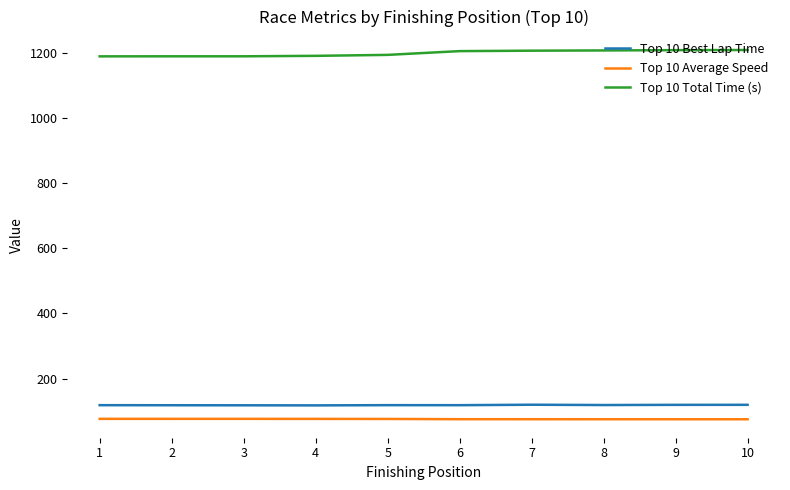

Is this an area chart (filled region under the line)?

No